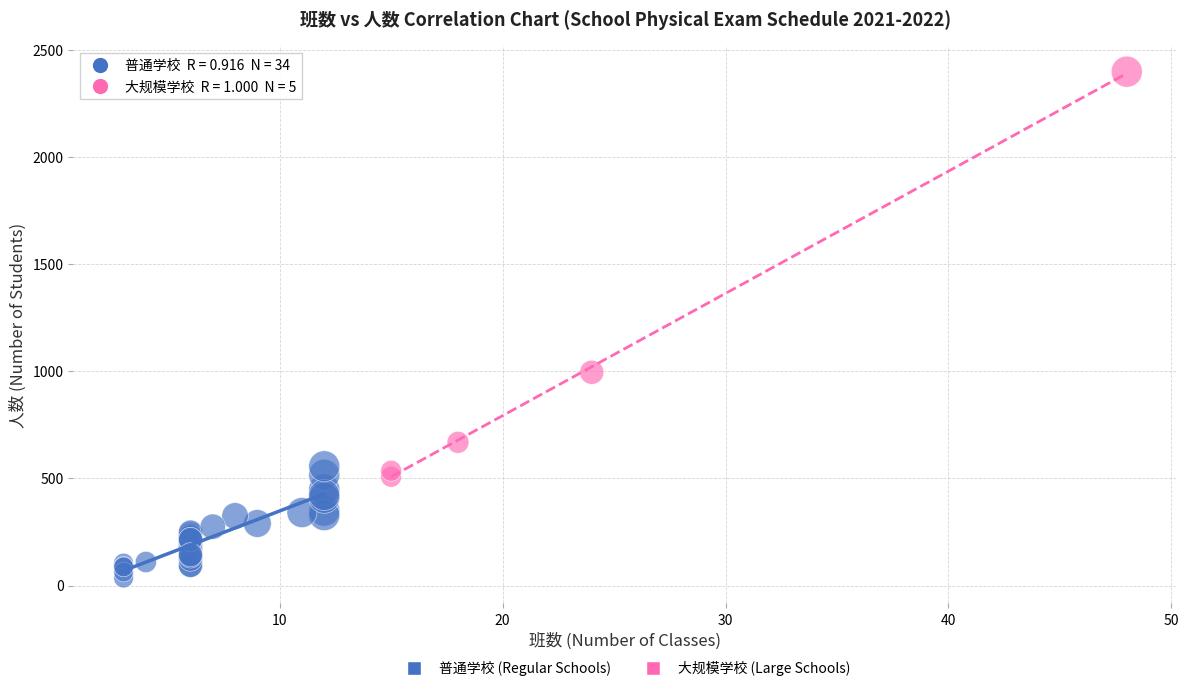

Which series reaches the minimum Y coordinate?

普通学校 (Regular Schools)